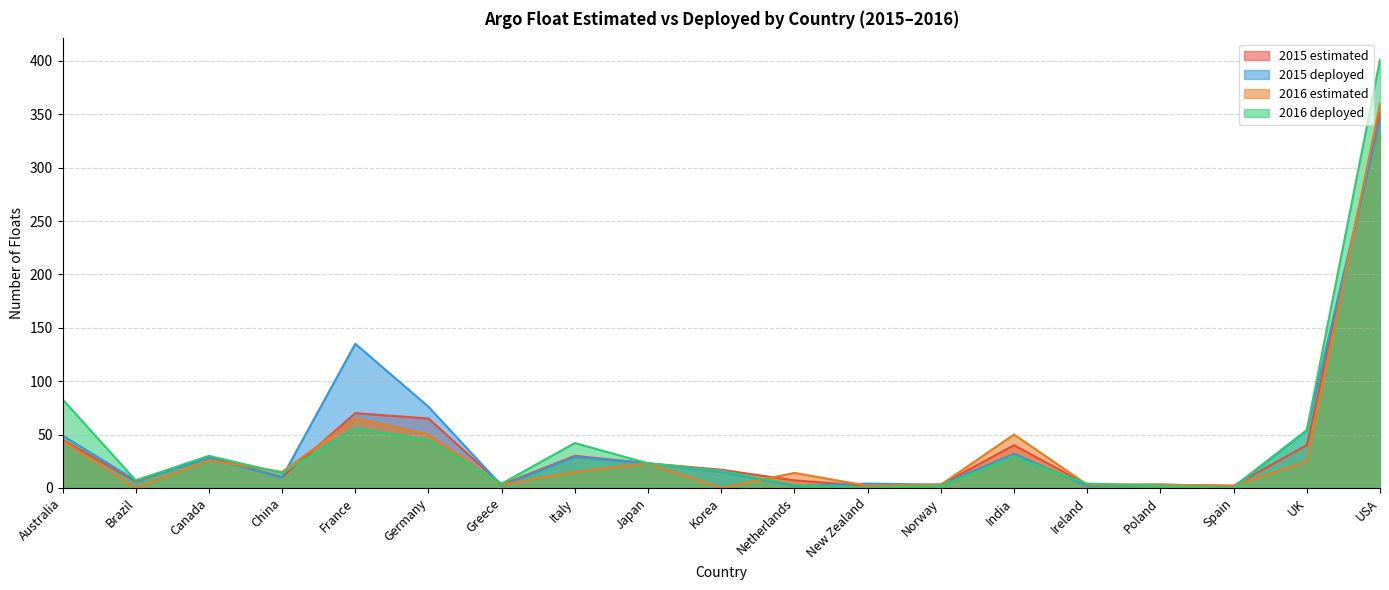

Which category has the highest value in the 2015 estimated series?

USA